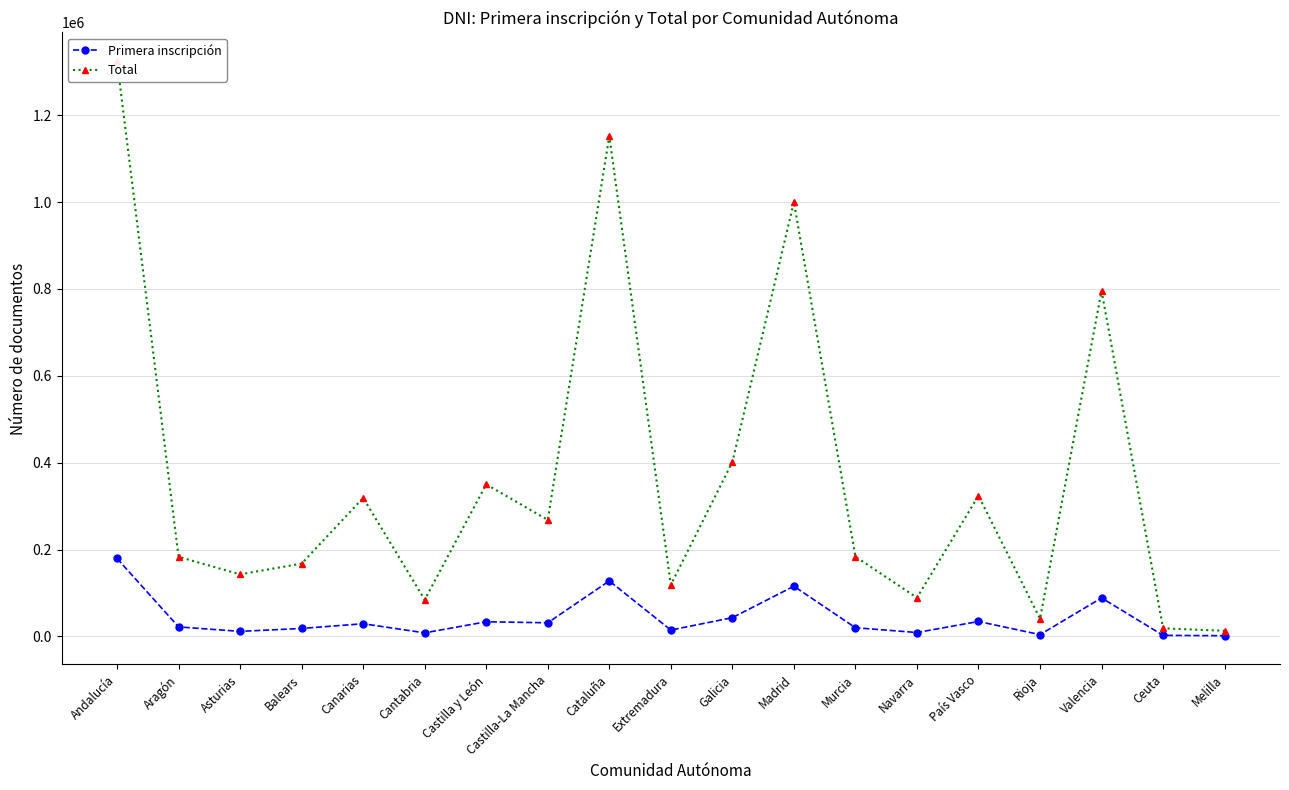

How many values in the Primera inscripción series exceed 21751?

9